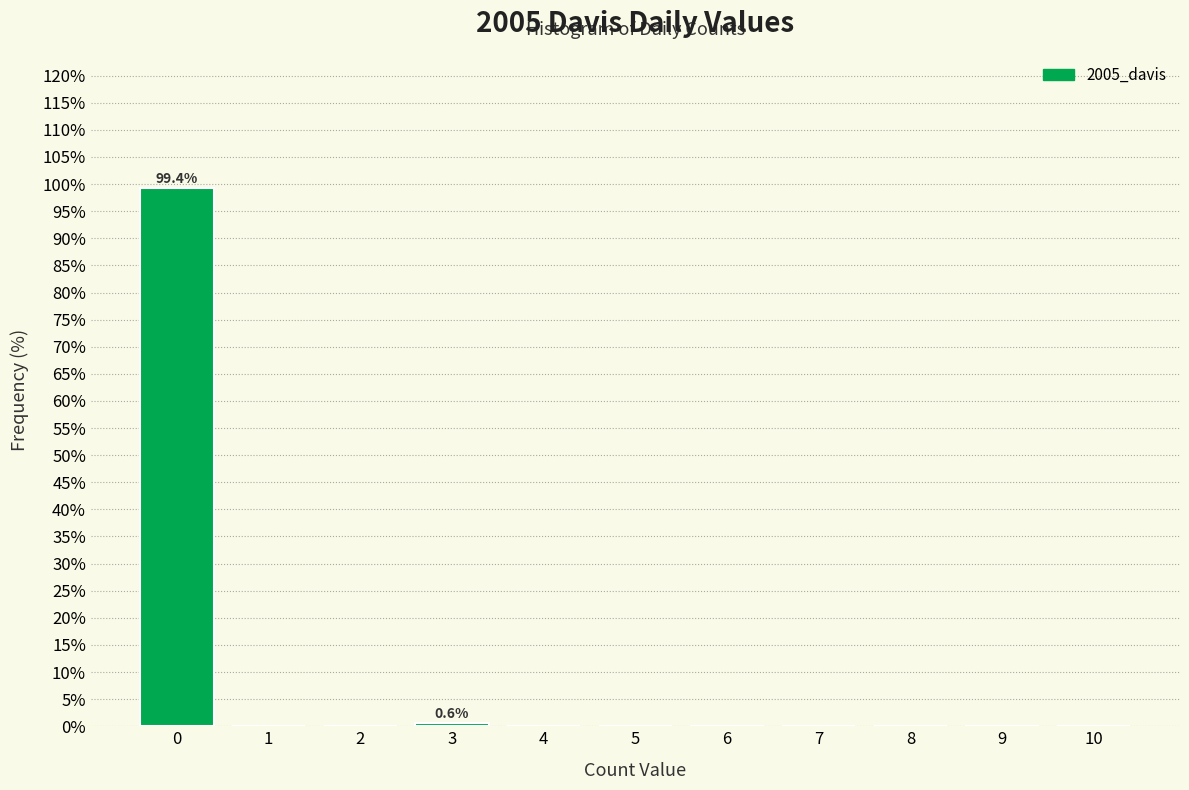

Reading left to right, what are all the values shown in this chart?

0=99.4	1=0.0	2=0.0	3=0.6	4=0.0	5=0.0	6=0.0	7=0.0	8=0.0	9=0.0	10=0.0